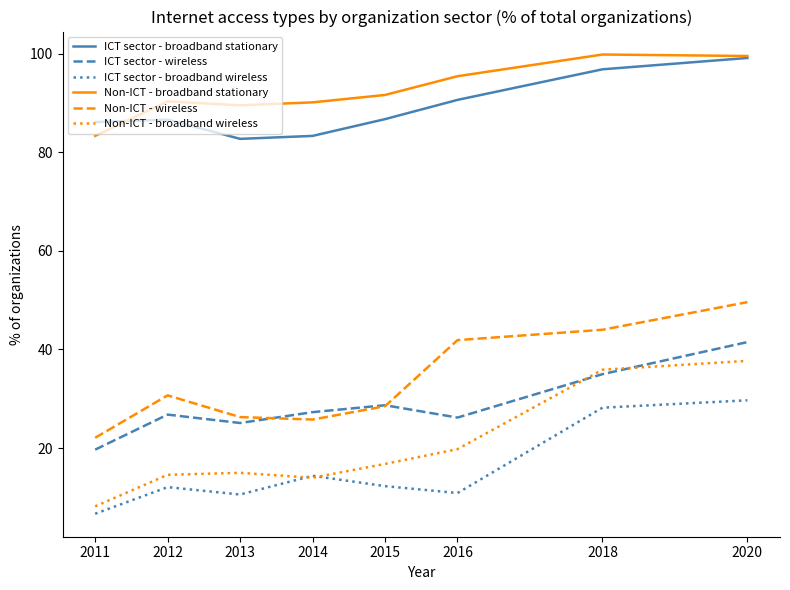

What is the smallest value displayed?

6.7